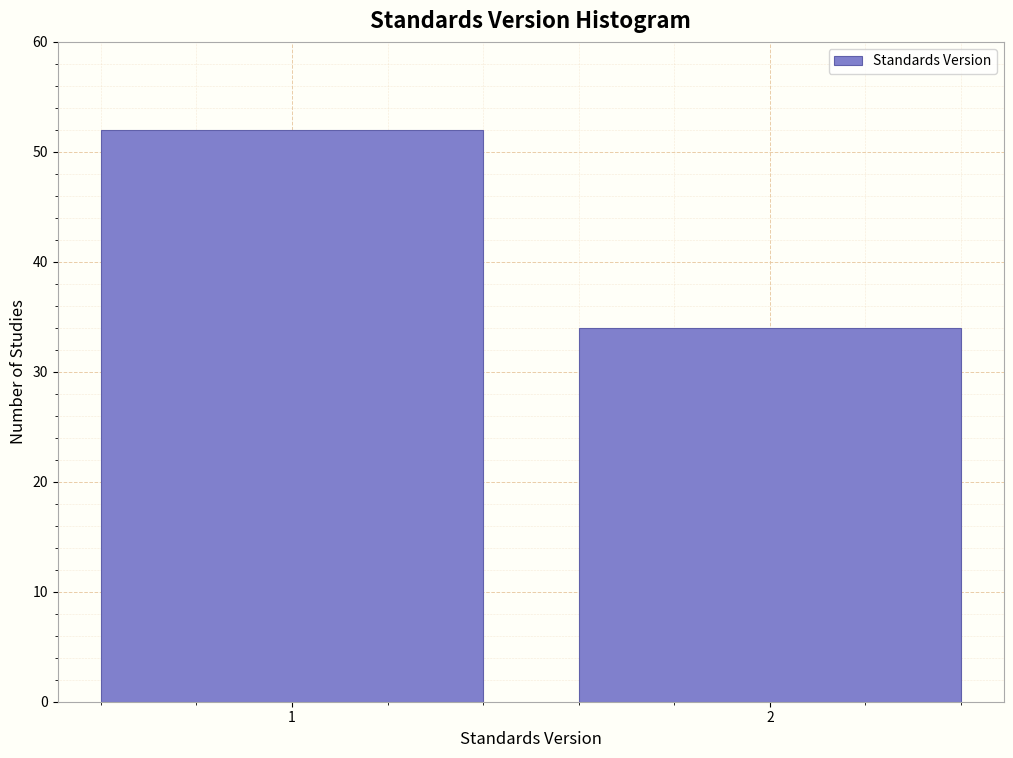

Reading right to left, transcribe all the data shown in this chart.

2=34	1=52